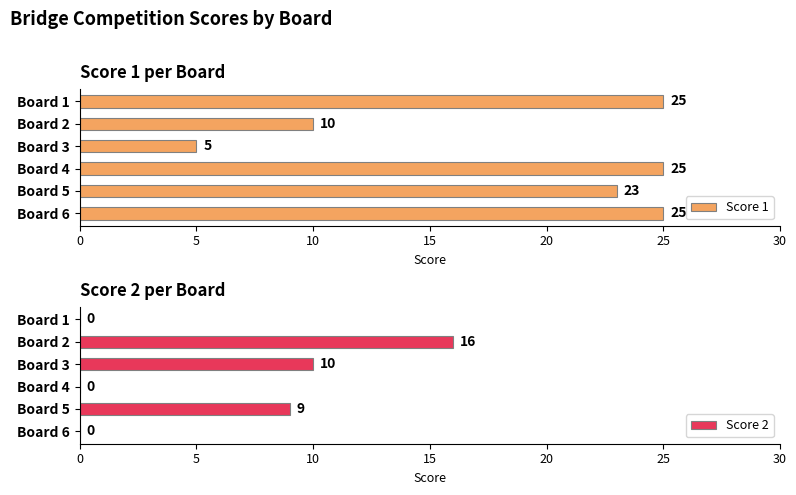

List the series in order of their overall mean, highest first.

Score 1, Score 2